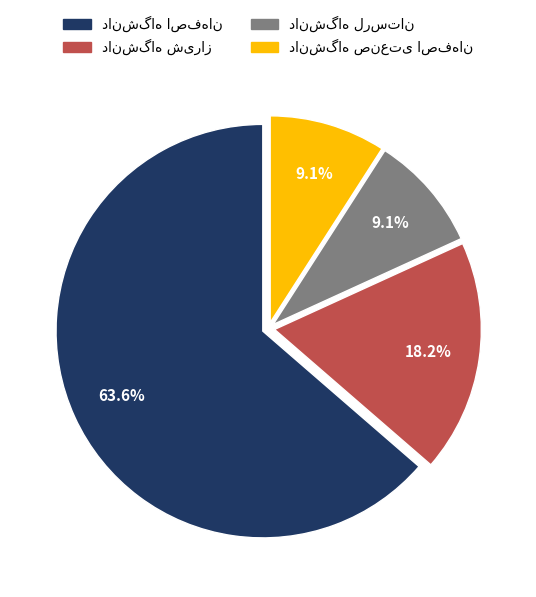

Does any single category account for the majority?

Yes